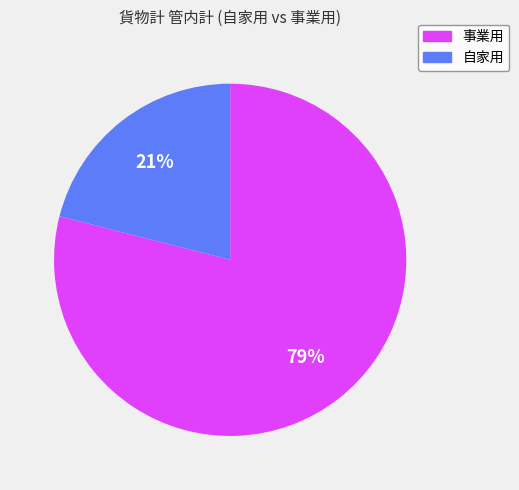

Which category has the biggest portion of the pie?

事業用